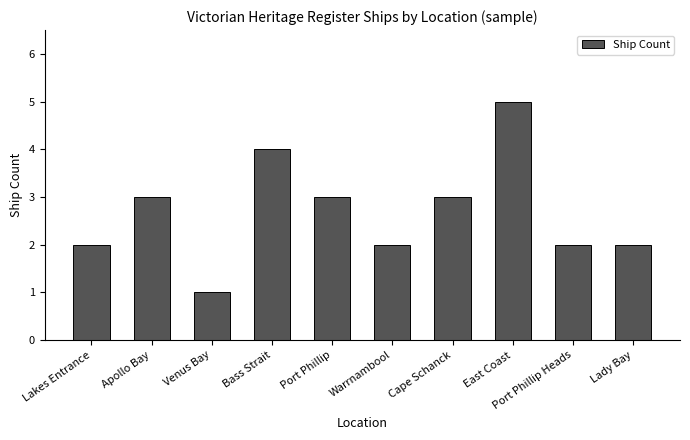

What is the difference between the values at Venus Bay and Port Phillip Heads?

1